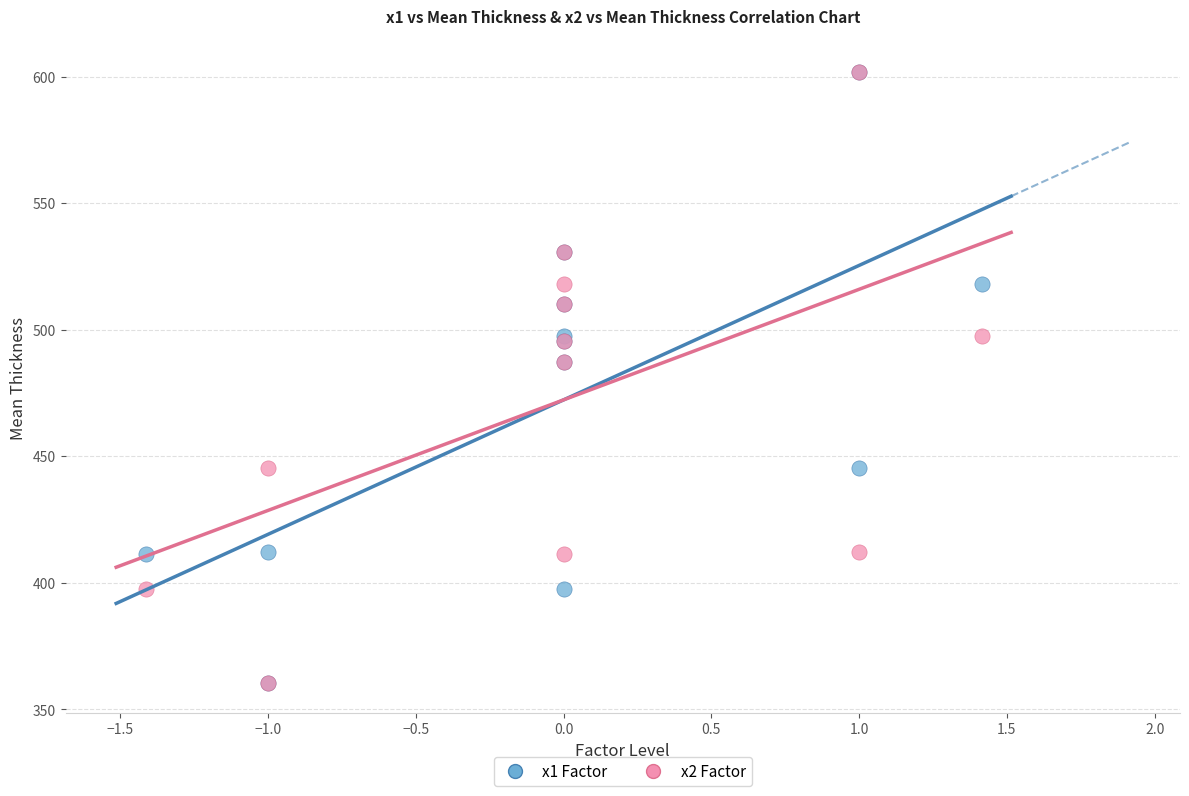

What are all the series names shown in the legend?

x1 Factor, x2 Factor